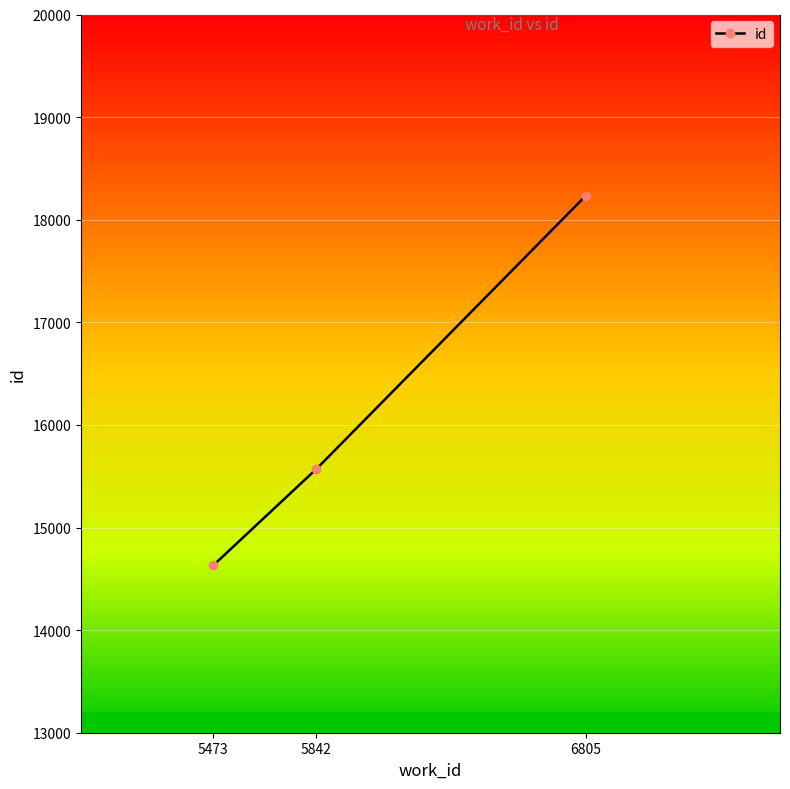

Reading left to right, what are all the values shown in this chart?

5473=14631	5842=15571	6805=18233